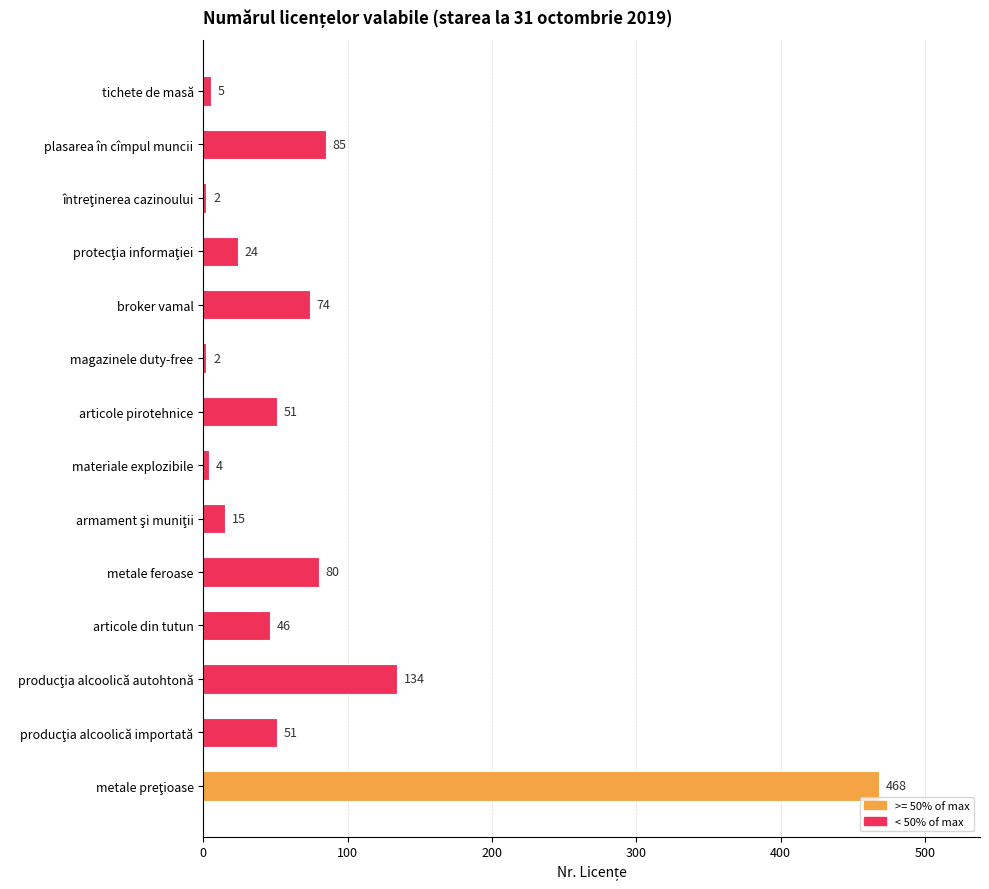

What is the sum of all values?

1041